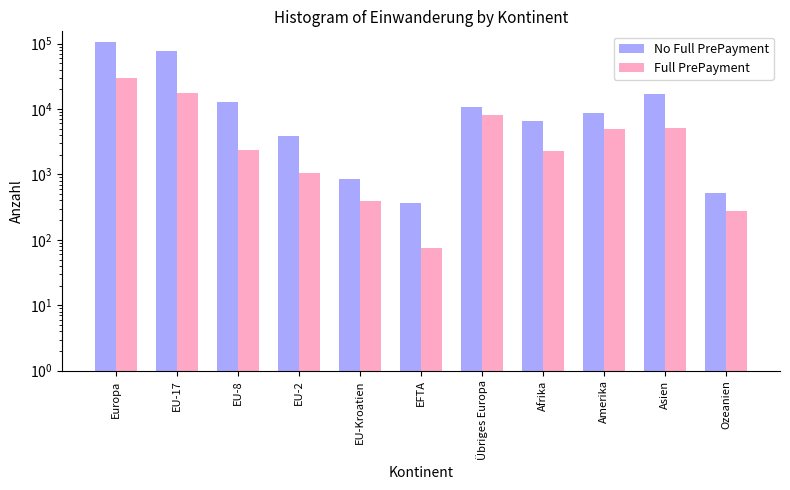

At which label does Full PrePayment first exceed 2326?

Europa